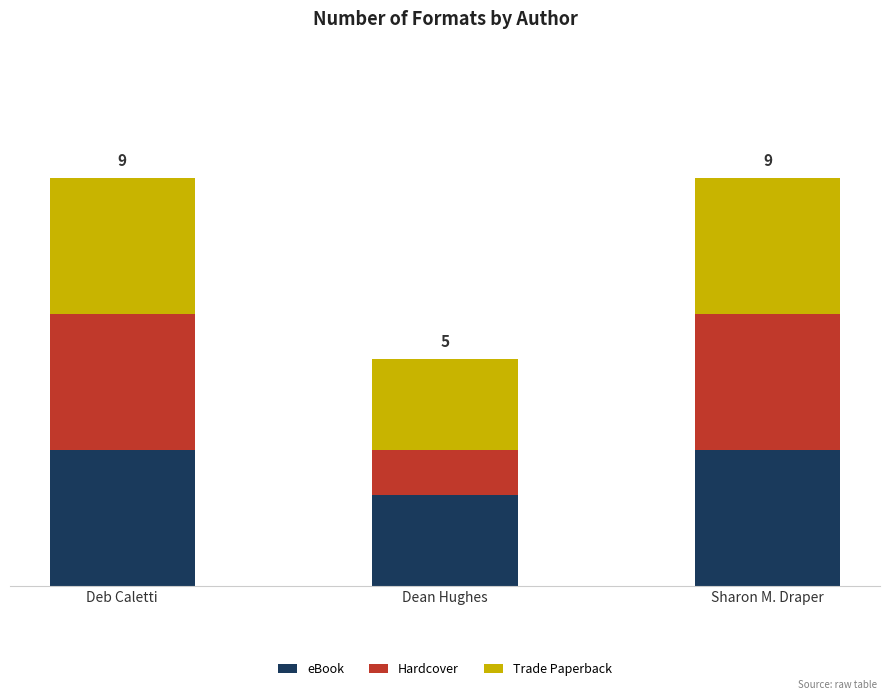

What are all the series names shown in the legend?

eBook, Hardcover, Trade Paperback